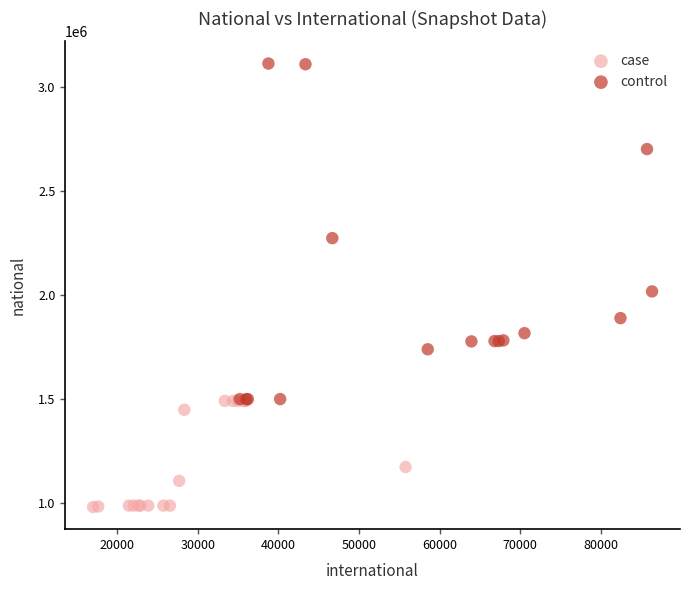

Which series contains the highest Y value?

control